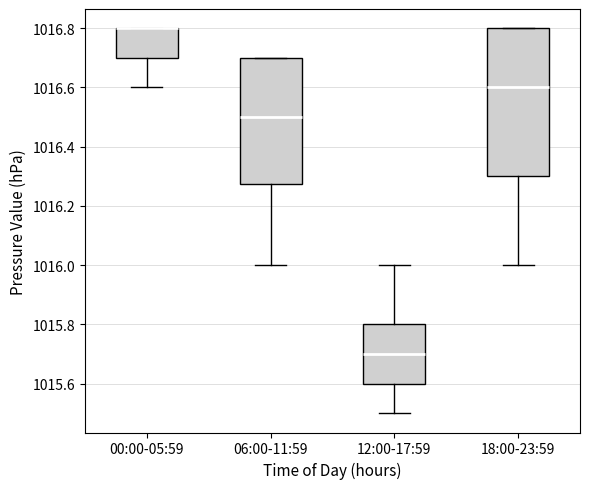

Where does the median line of the box for 18:00-23:59 sit on the y-axis? The values are not printed on the chart, so give them approximately, as read against the axis.

1016.60